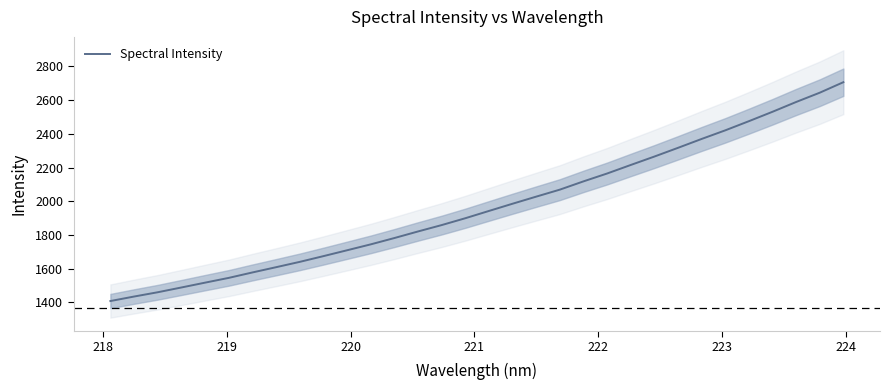

True or false: the data has more than 2 interior local peaks.

False